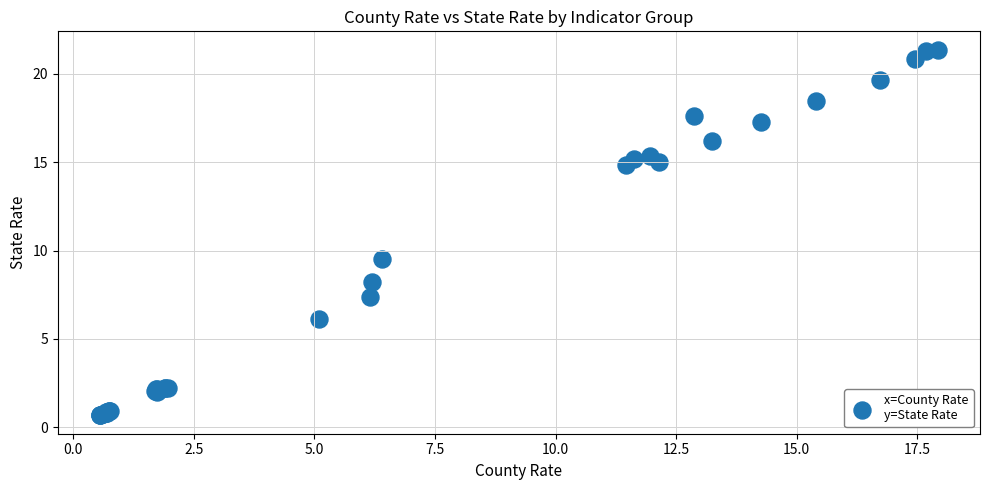

What Y value in the scatter plot is closest to 11?

9.5